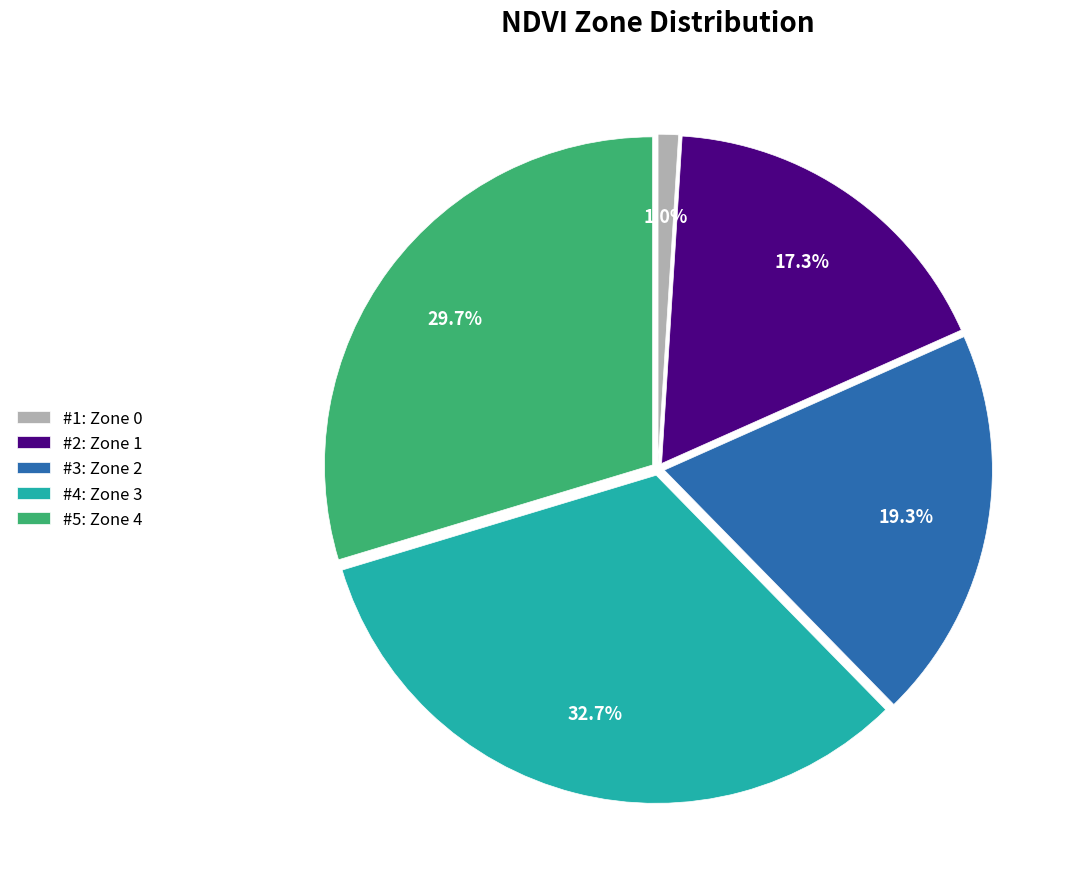

Which slice is the smallest?

#1: Zone 0